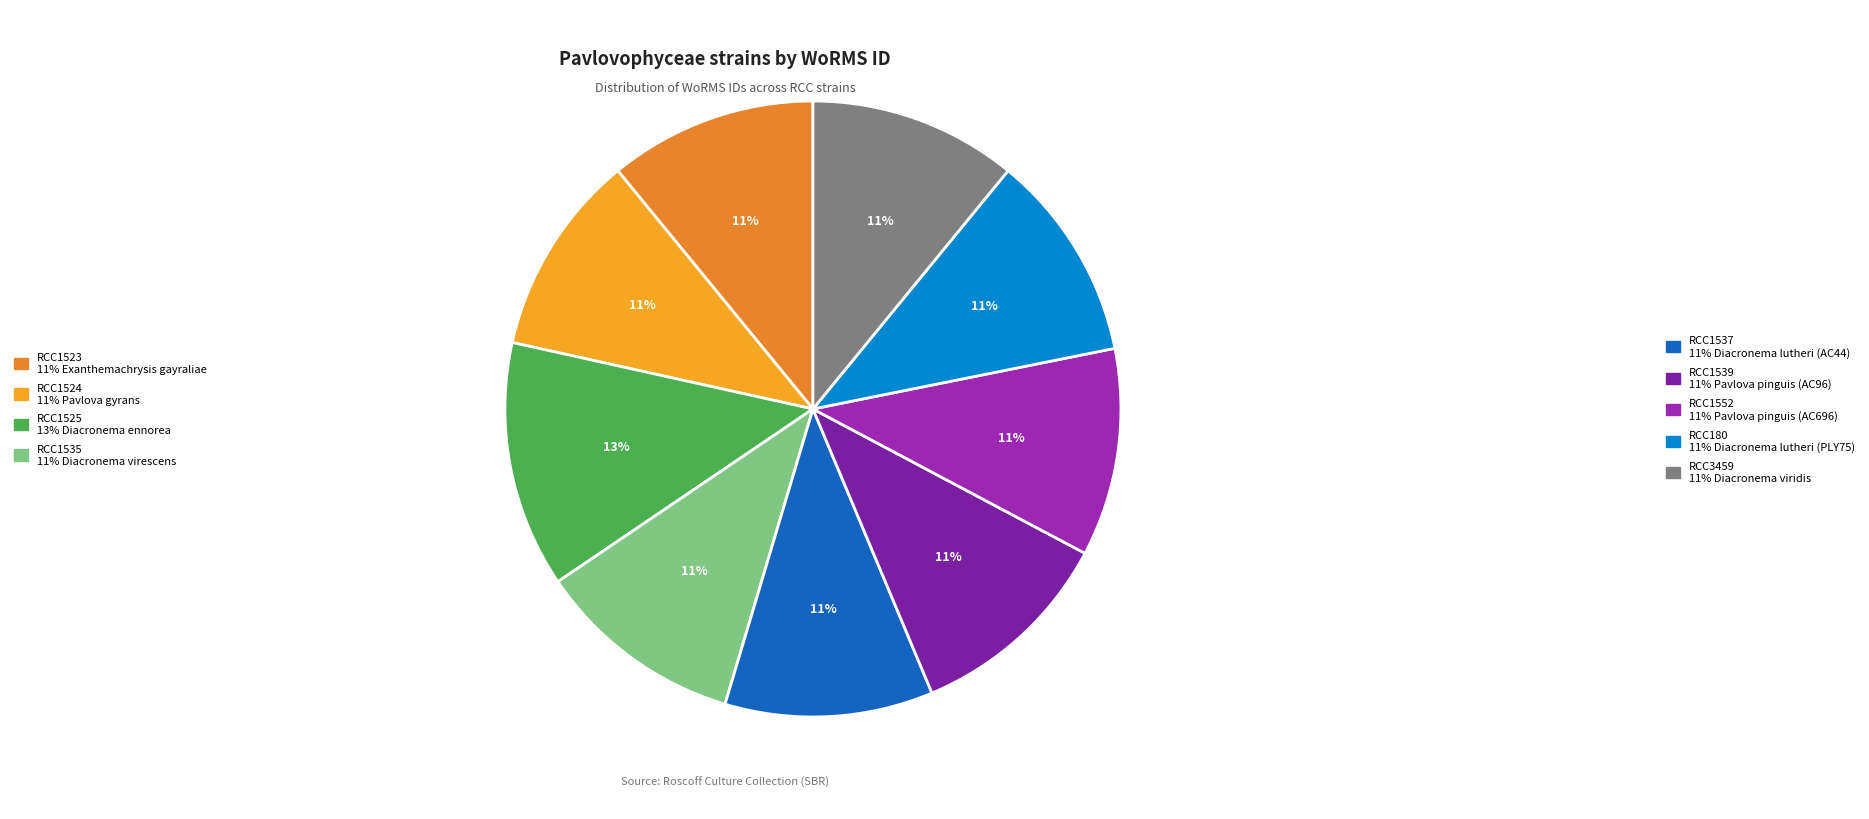

To the nearest percent, what is the average slice percentage?

11%